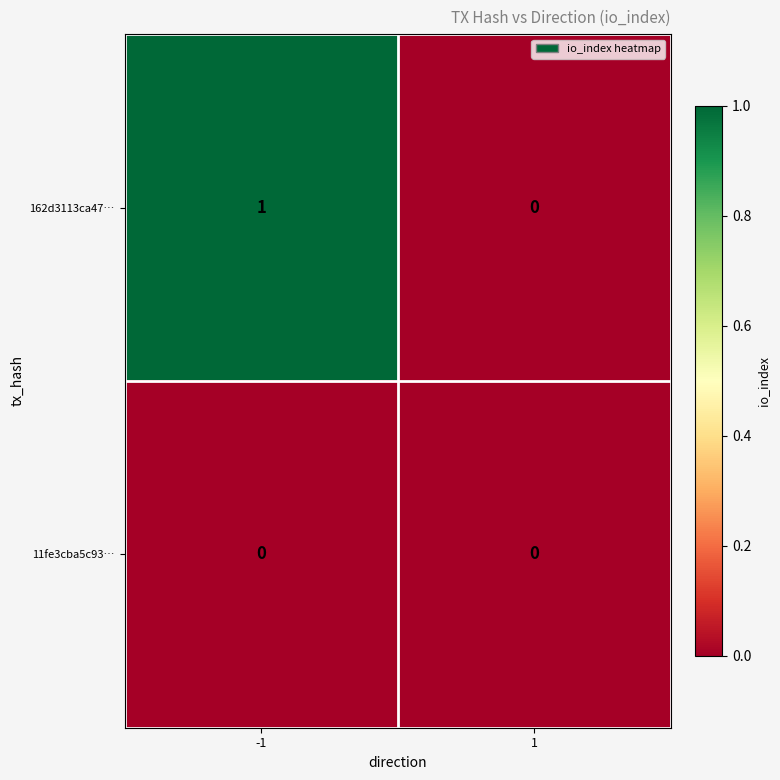

Count the number of data series in this chart.

2